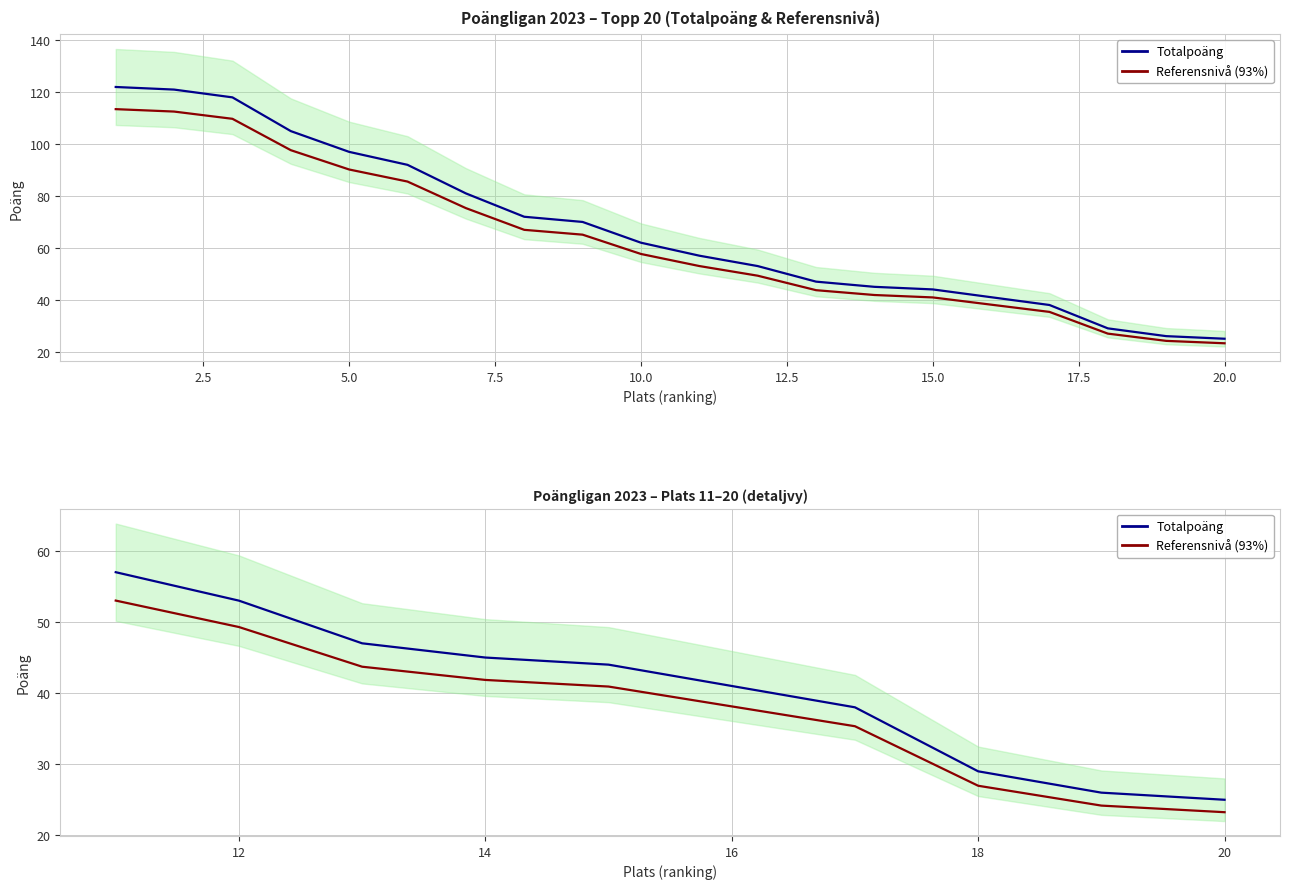

True or false: Totalpoäng has more than 2 points higher than both neighbors.

False